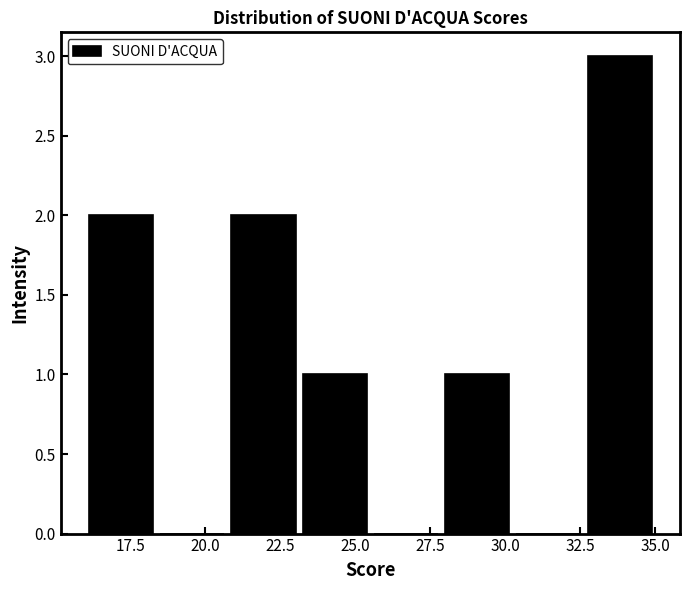

Over which range of the x-axis is the bar tallest?

32.5 to 35.0